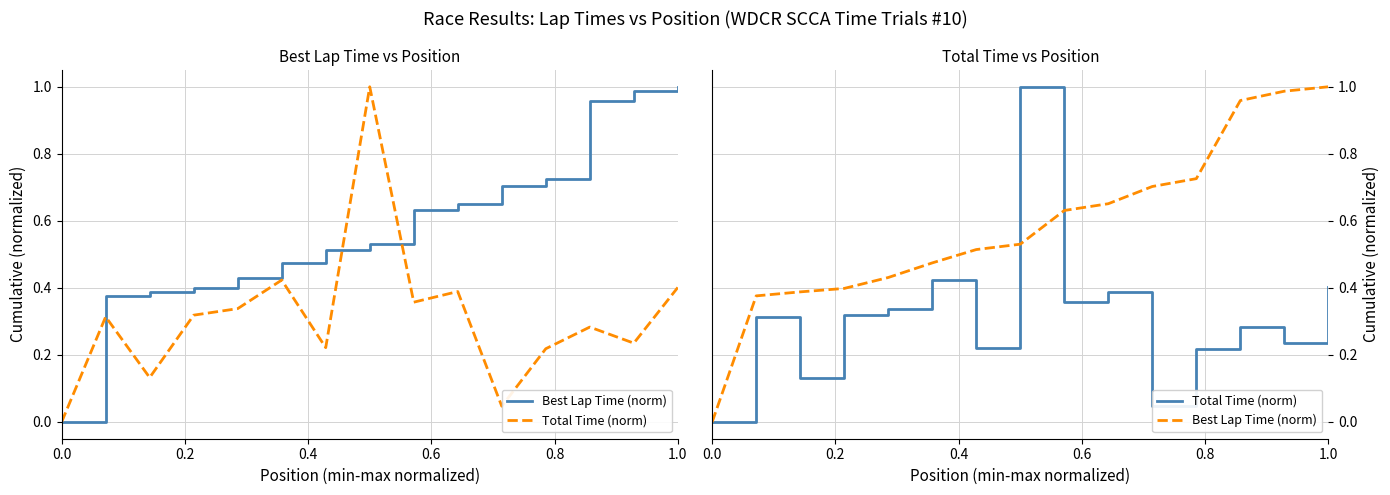

What is the difference between the maximum and second lowest values in the Best Lap Time (norm) series?

0.6